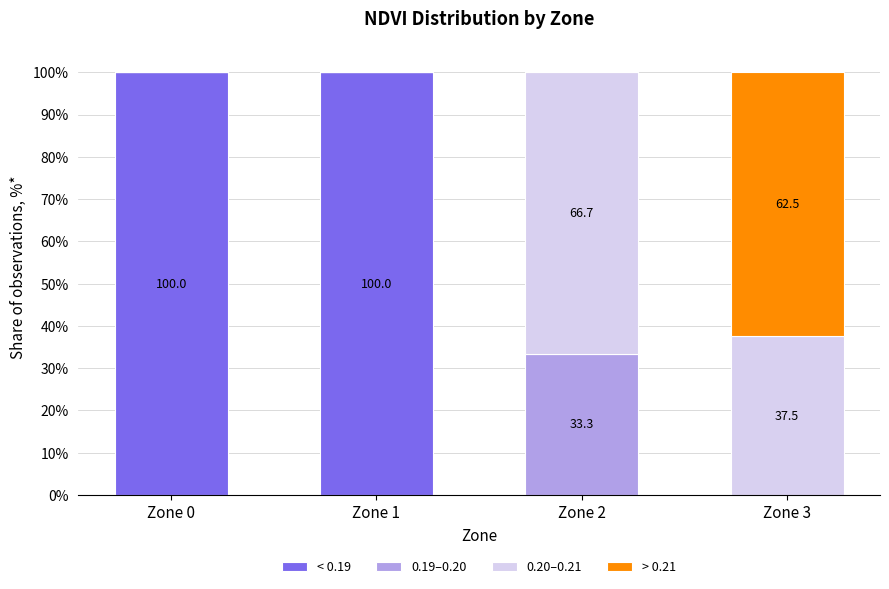

What is the total value across all series at Zone 2?

100.0